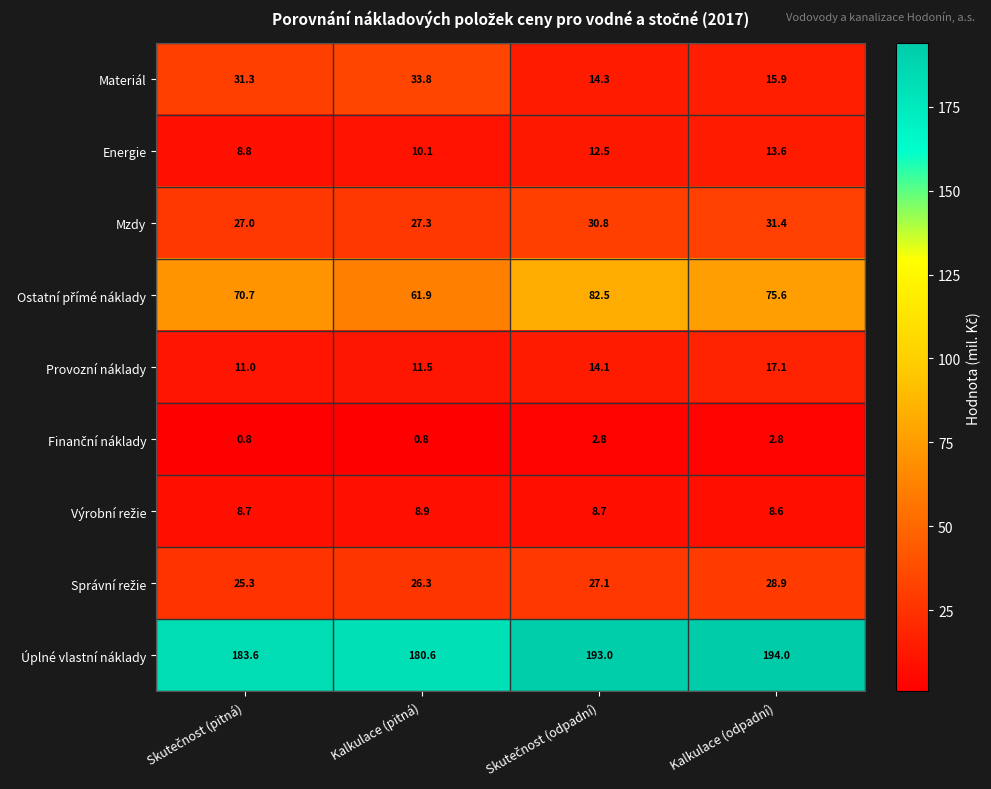

At which label does Materiál reach its peak?

Kalkulace (pitná)